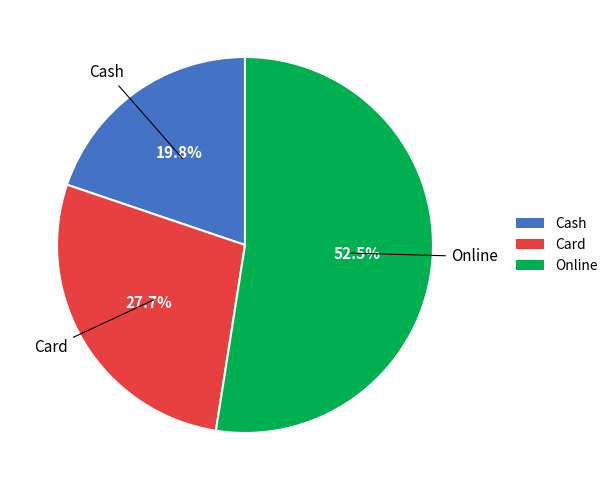

What is the smallest slice in the pie chart?

Cash